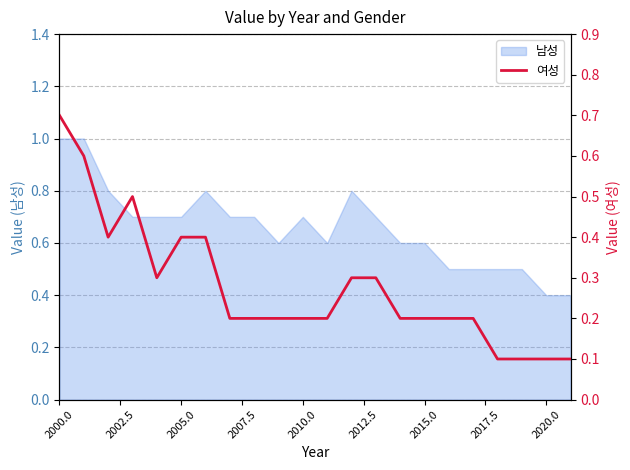

What is the highest value of the 남성 series?

1.0